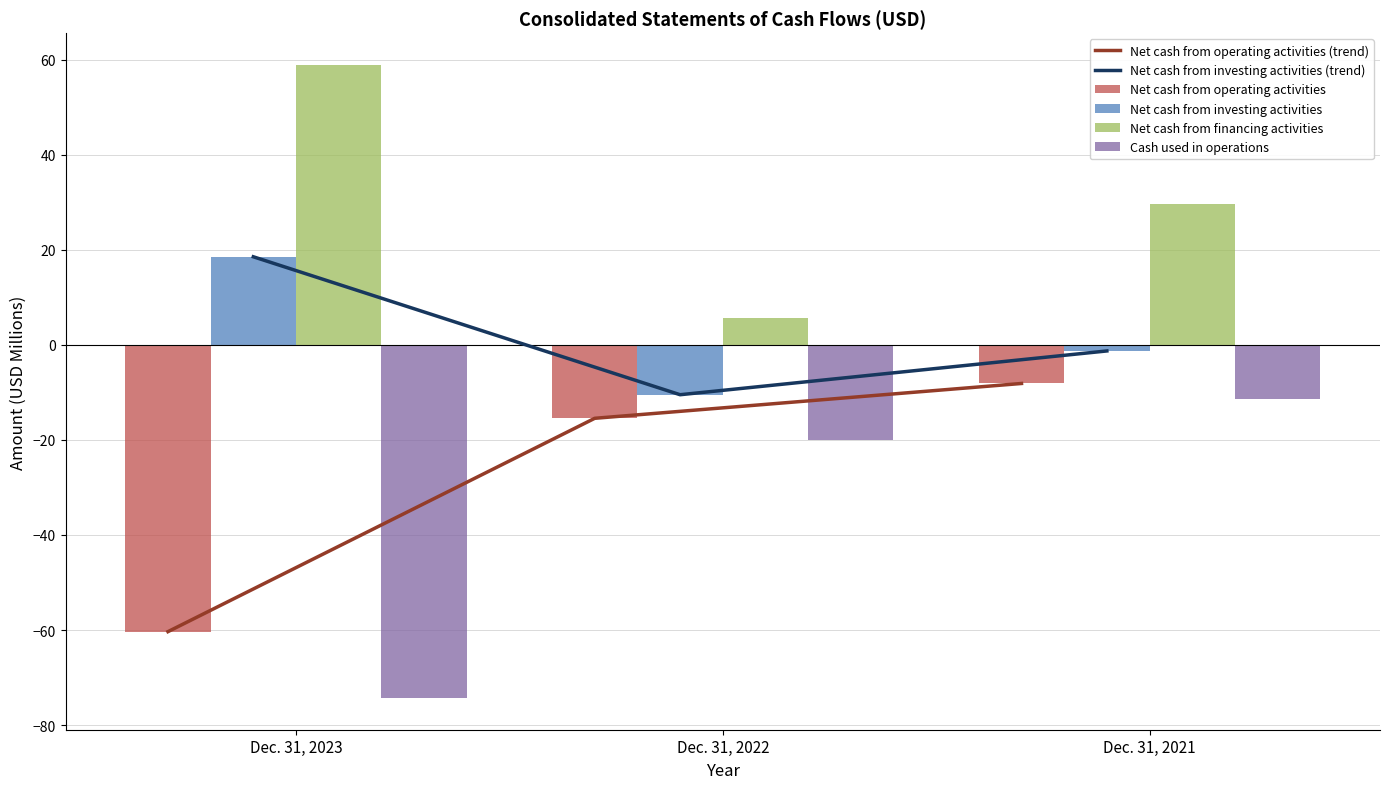

At which category is the sum across all series the highest?

Dec. 31, 2021